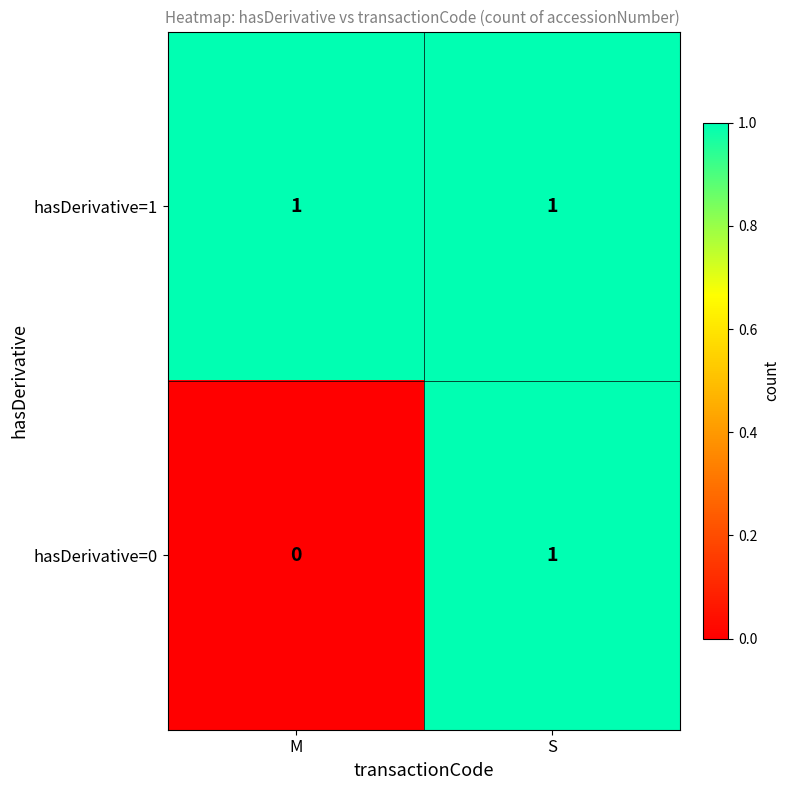

Reading left to right, transcribe all the data shown in this chart.

hasDerivative=1: M=1	S=1
hasDerivative=0: M=0	S=1